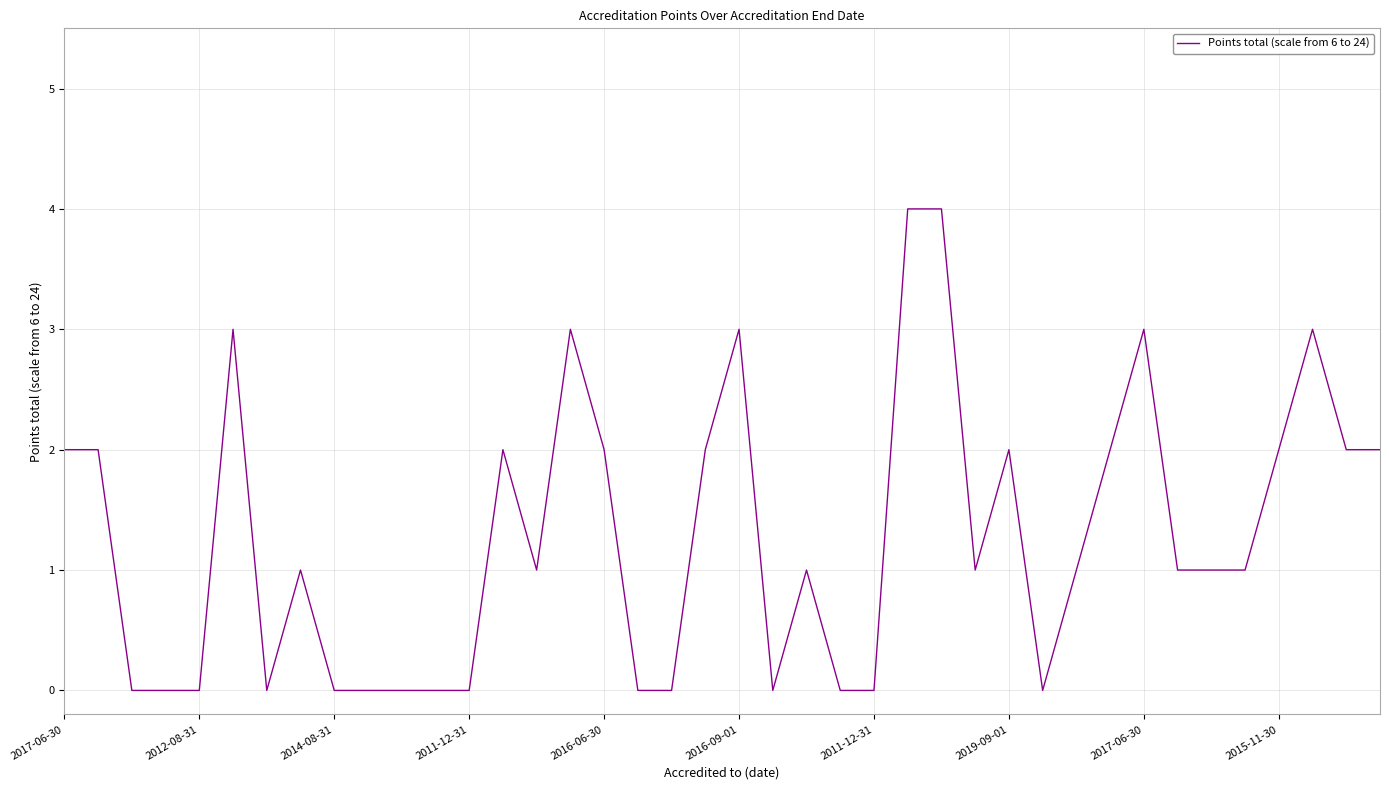

What is the difference between the maximum and second lowest values?

4